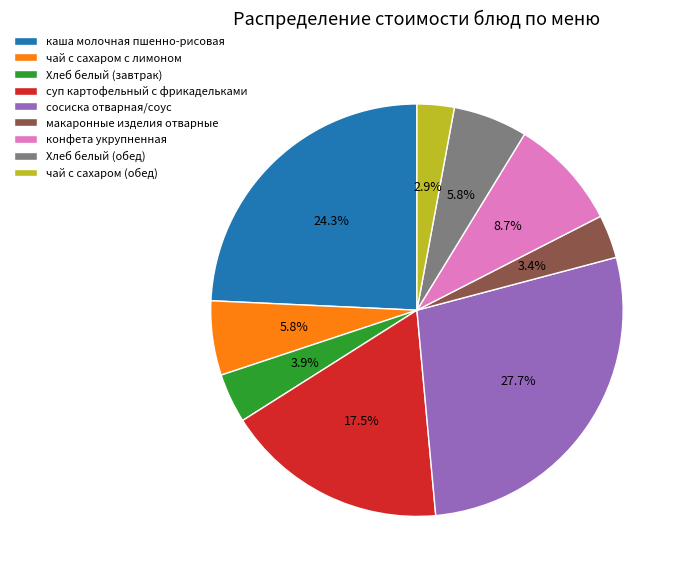

What is the largest slice in the pie chart?

сосиска отварная/соус